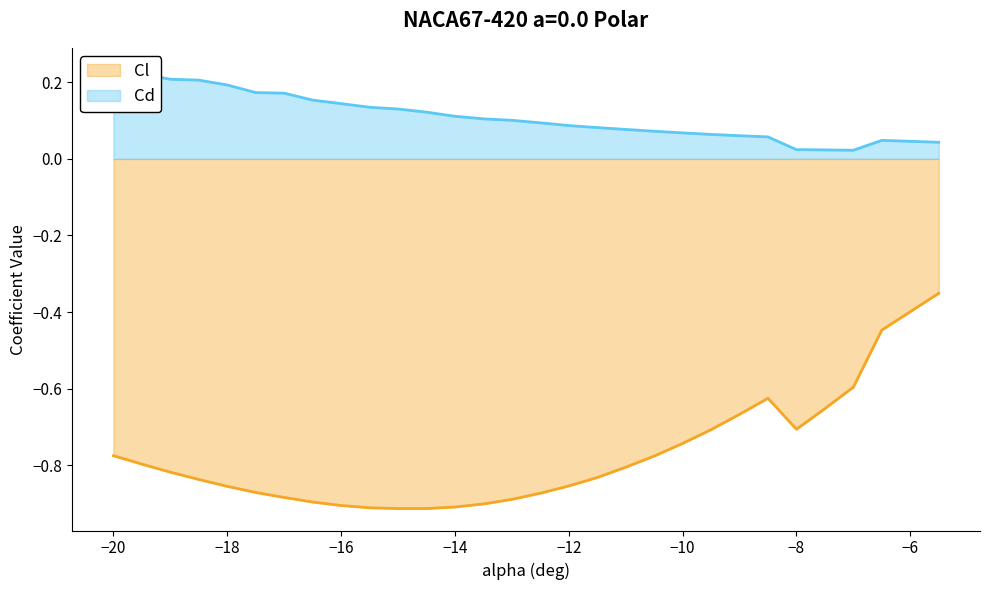

The value of Cl at −10 is -1.1. True or false?

False